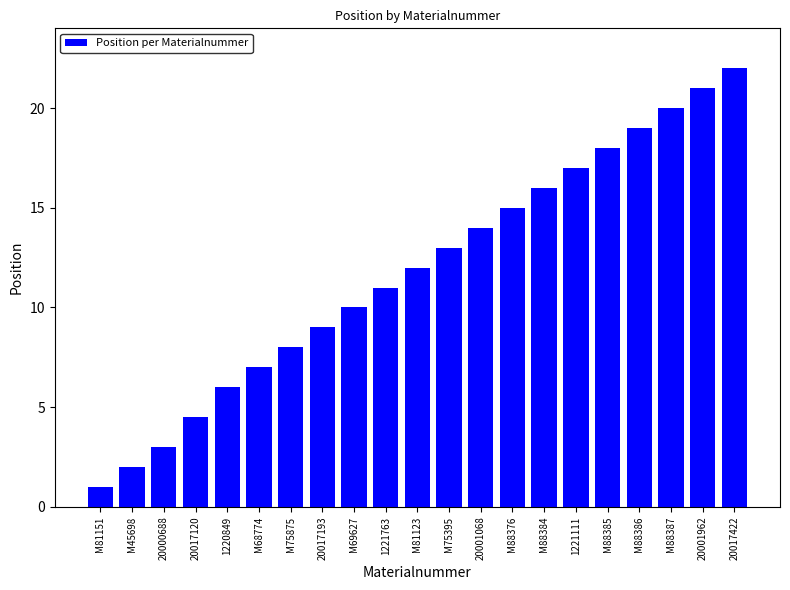

What is the label of the 6th bar from the left?

M68774